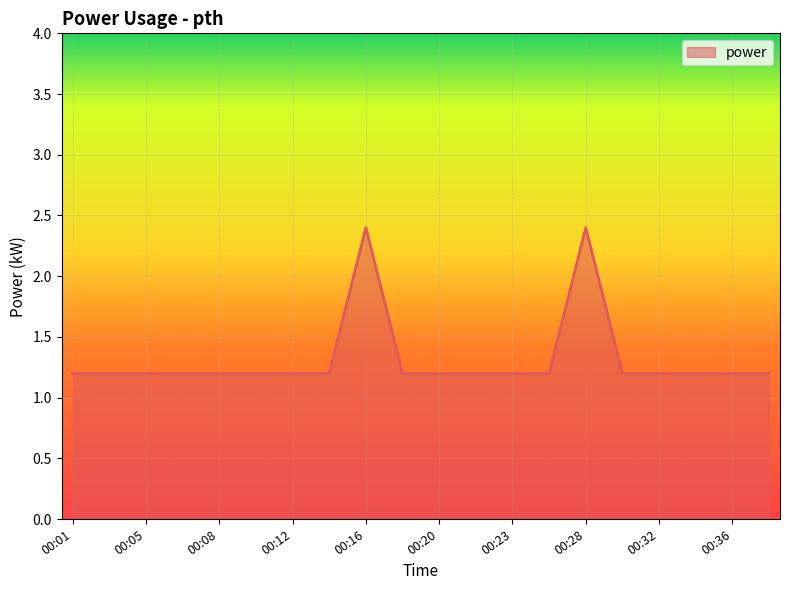

What is the minimum value shown in the chart?

1.2